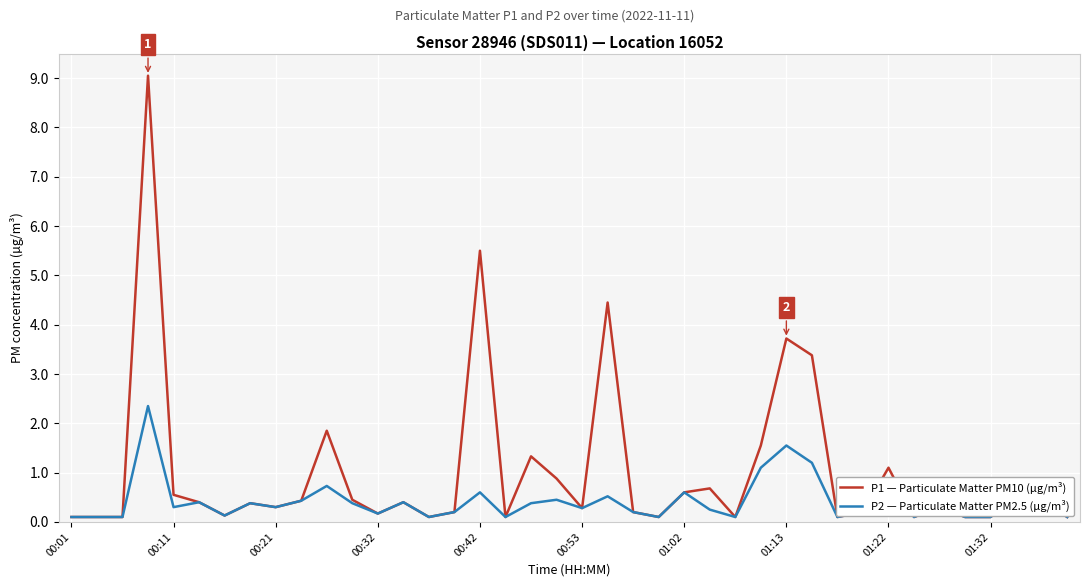

List the series in order of their overall mean, lowest first.

P2 — Particulate Matter PM2.5 (µg/m³), P1 — Particulate Matter PM10 (µg/m³)